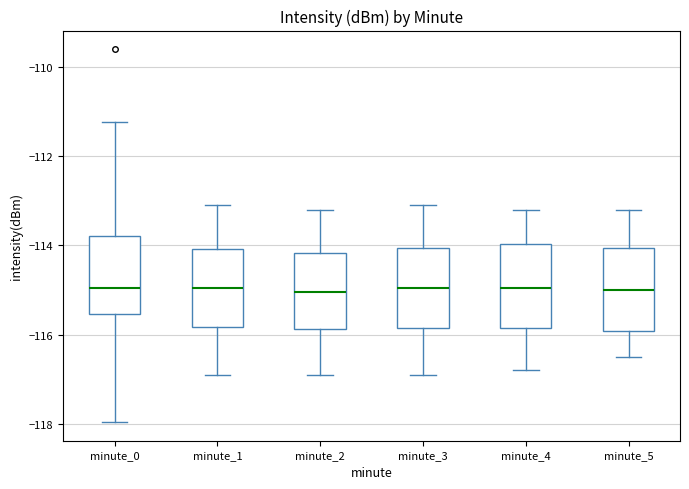

Where does the lower whisker of the box for minute_0 end on the y-axis? The values are not printed on the chart, so give them approximately, as read against the axis.

-118.0